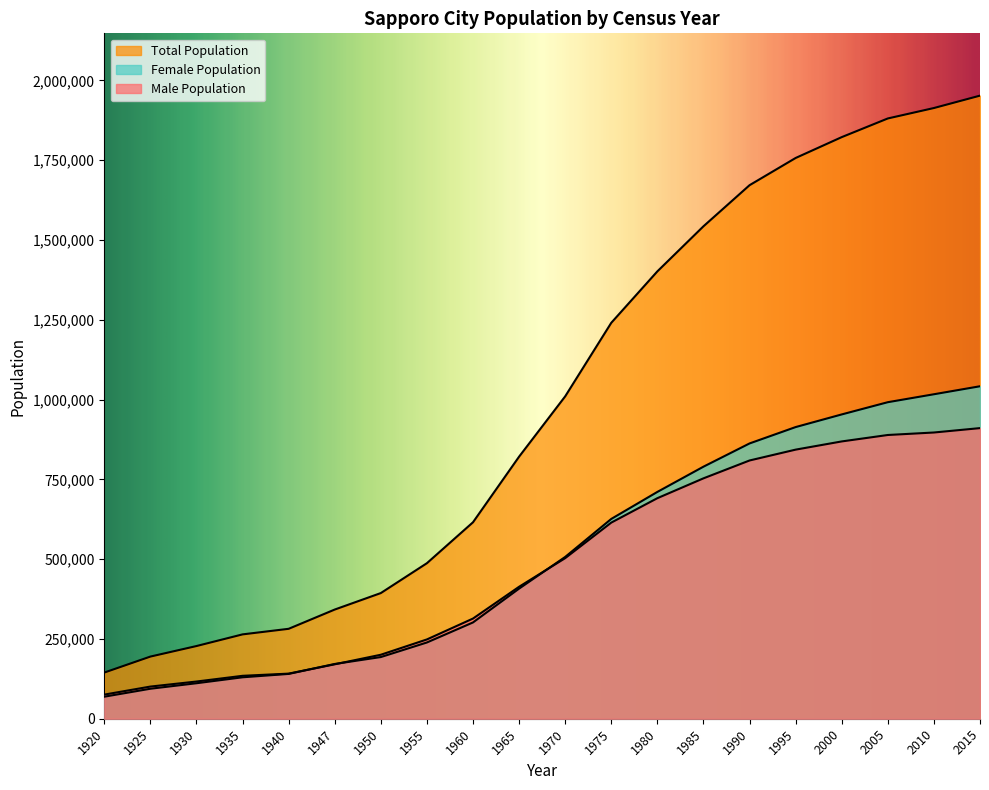

What is the approximate value of Male Population at 1975?

614533